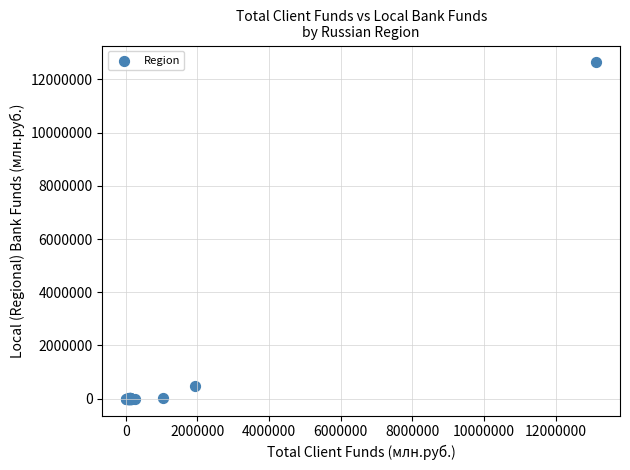

What Y value in the scatter plot is closest to 6318404?

495947